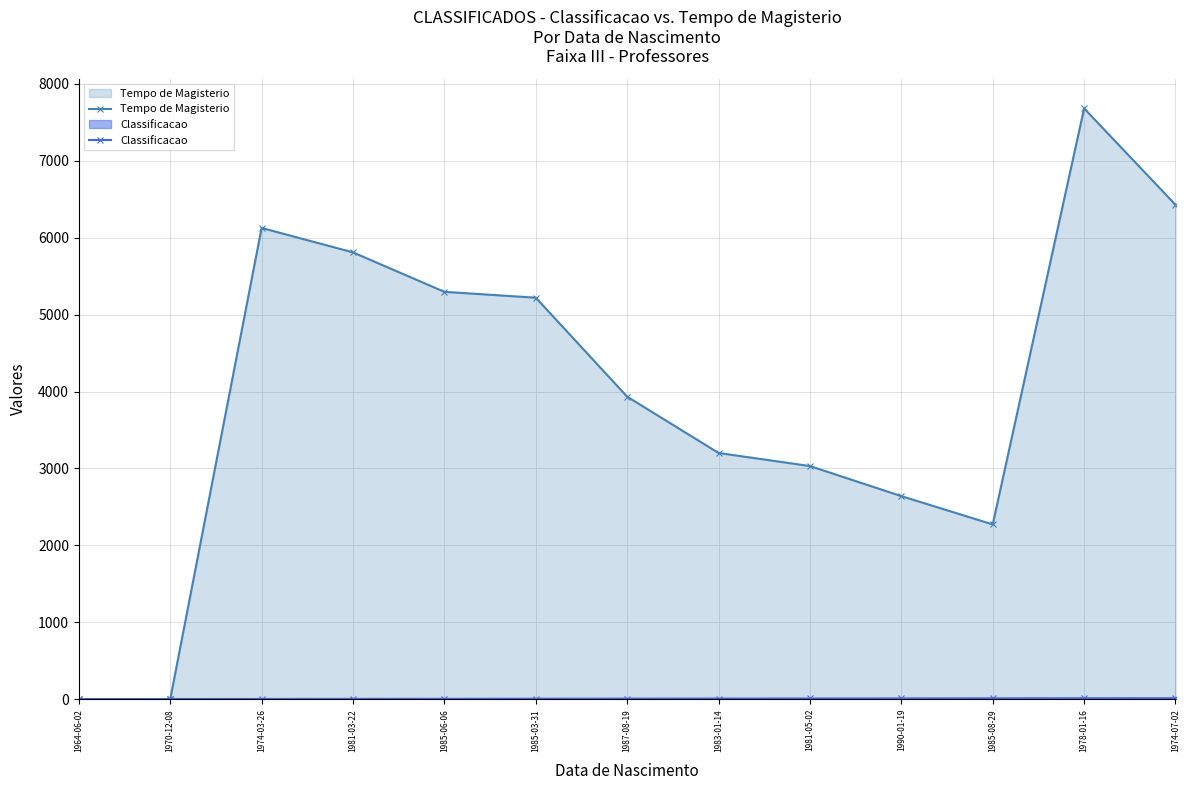

What is the difference between the second highest and second lowest values in the Classificacao series?

10